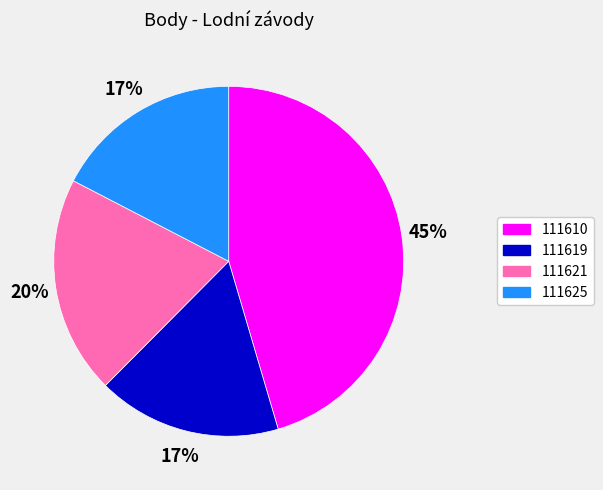

Is 111619 the majority of the pie?

No